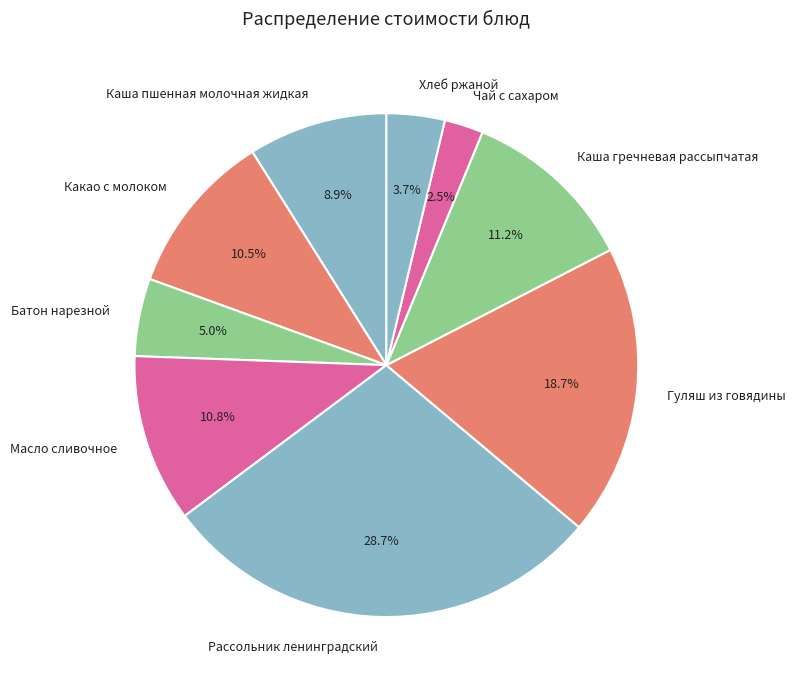

True or false: Масло сливочное accounts for 17% of the total.

False